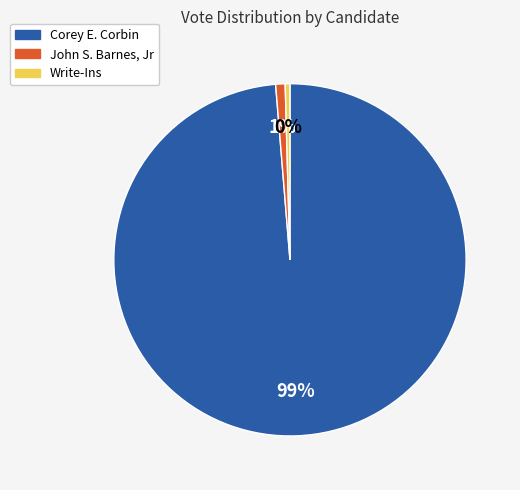

To the nearest percent, what is the average slice percentage?

33%